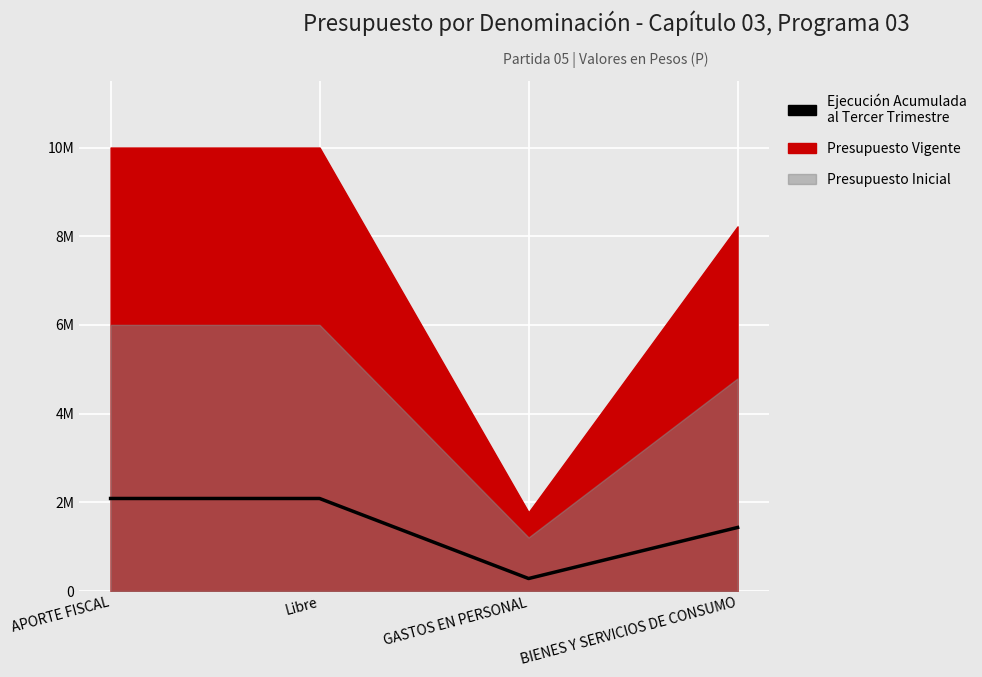

Which category has the highest value across all series?

APORTE FISCAL